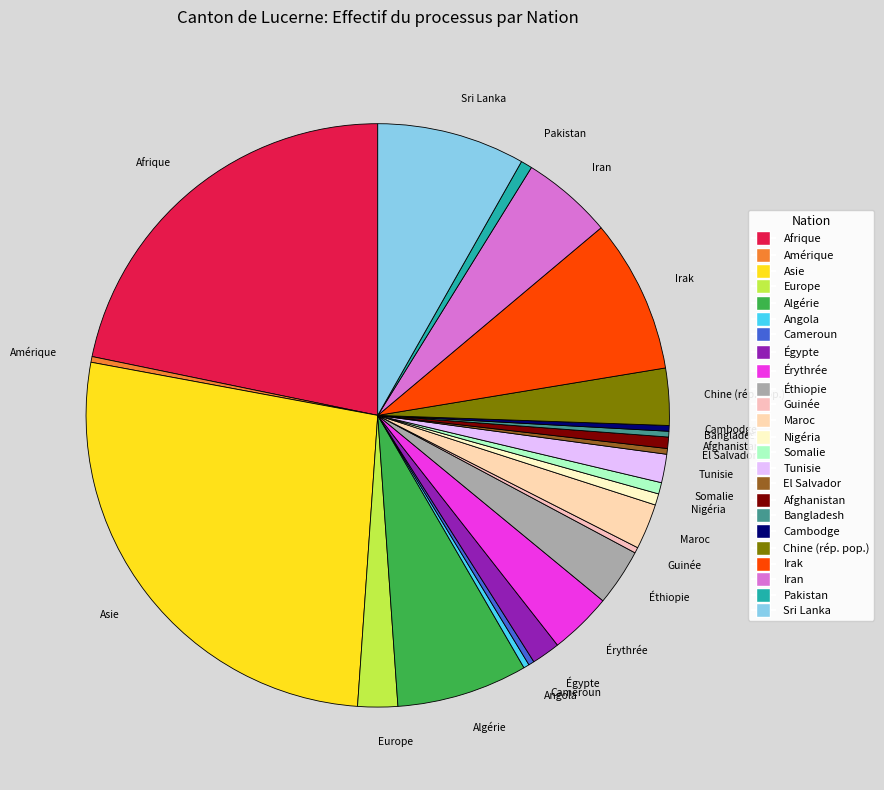

True or false: El Salvador accounts for 0% of the total.

True